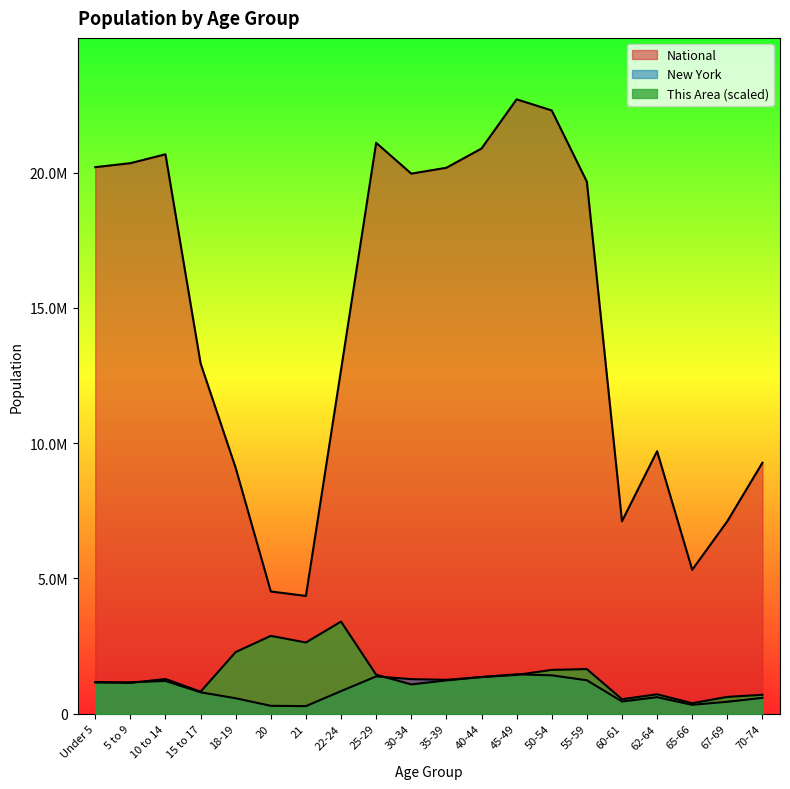

What are all the series names shown in the legend?

This Area, New York, National